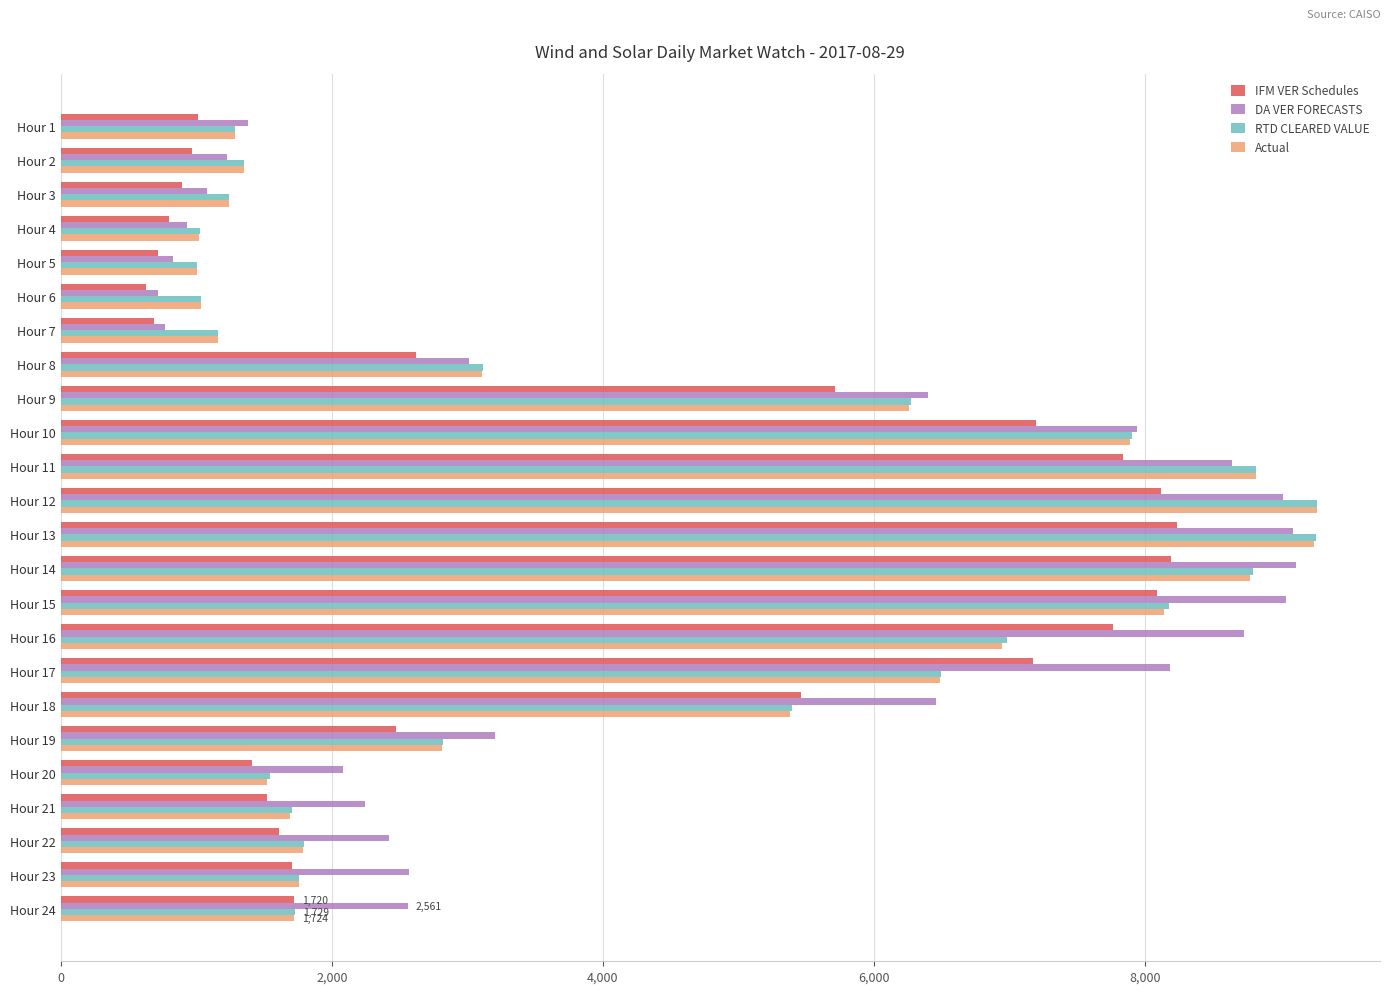

Which series has the largest total across all categories?

DA VER FORECASTS